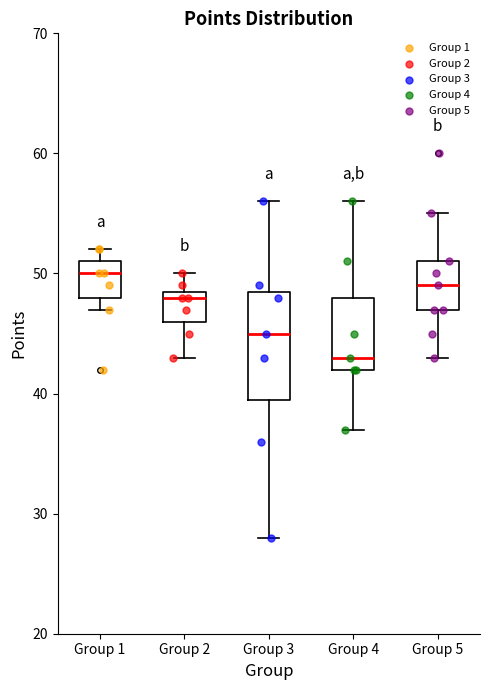

Where does the median line of the box for Group 1 sit on the y-axis? The values are not printed on the chart, so give them approximately, as read against the axis.

50